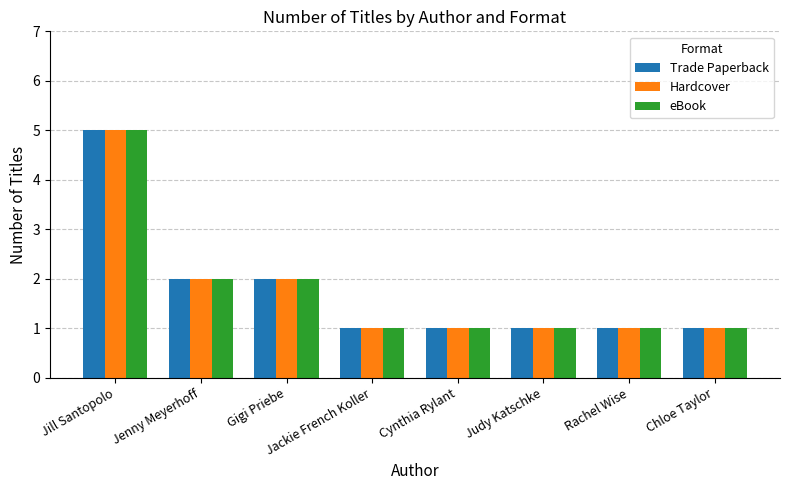

Reading left to right, extract all data points from this chart.

Trade Paperback: 5	2	2	1	1	1	1	1
Hardcover: 5	2	2	1	1	1	1	1
eBook: 5	2	2	1	1	1	1	1